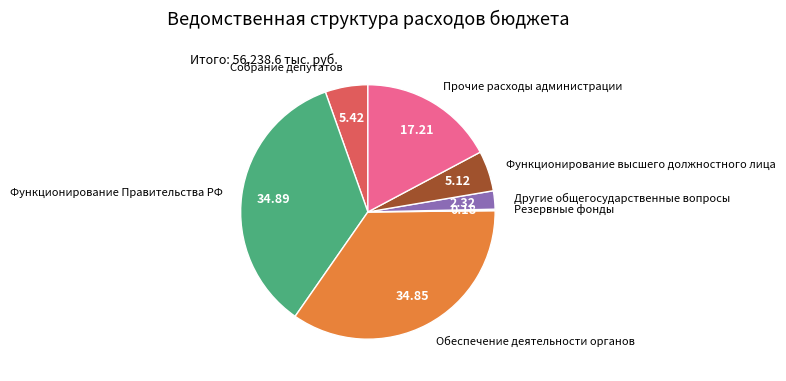

Is there a majority slice in this chart?

No